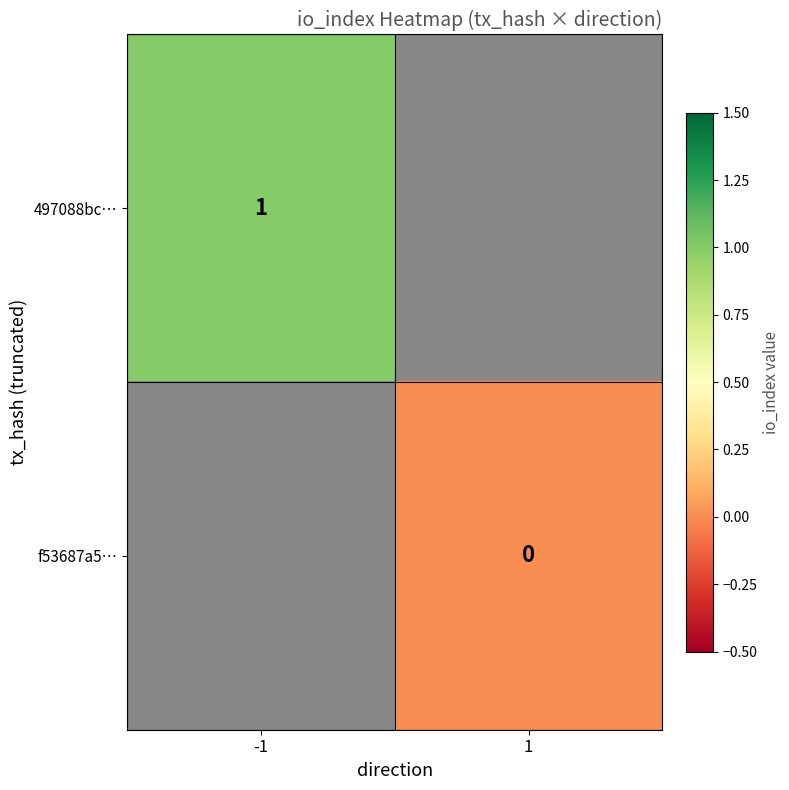

Is the value of f53687a5… at 1 greater than the value of 497088bc… at -1?

No